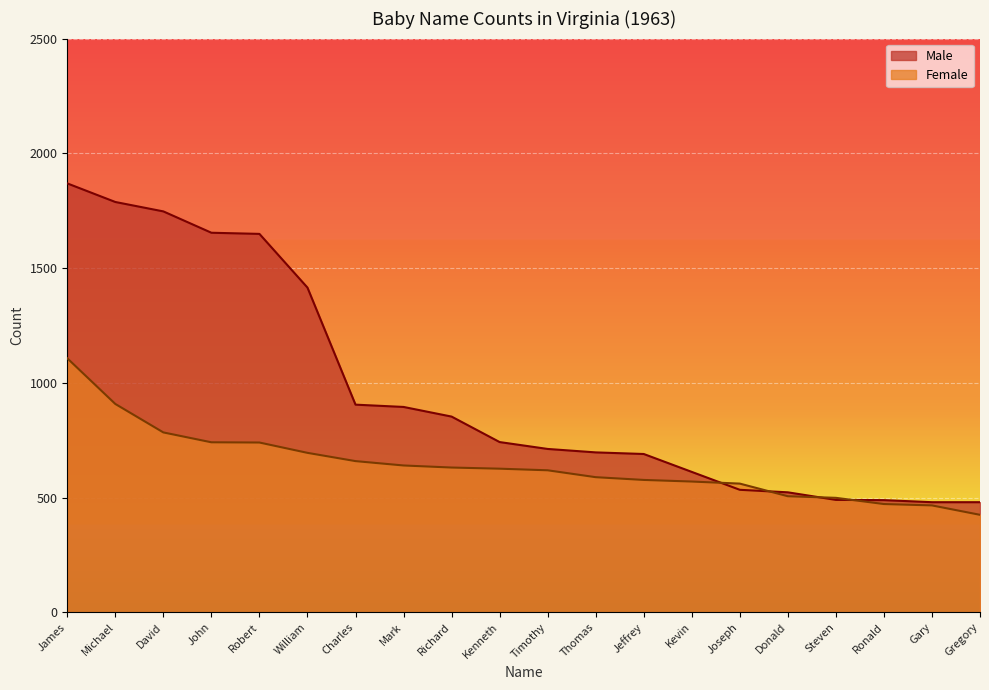

What are all the series names shown in the legend?

Male, Female